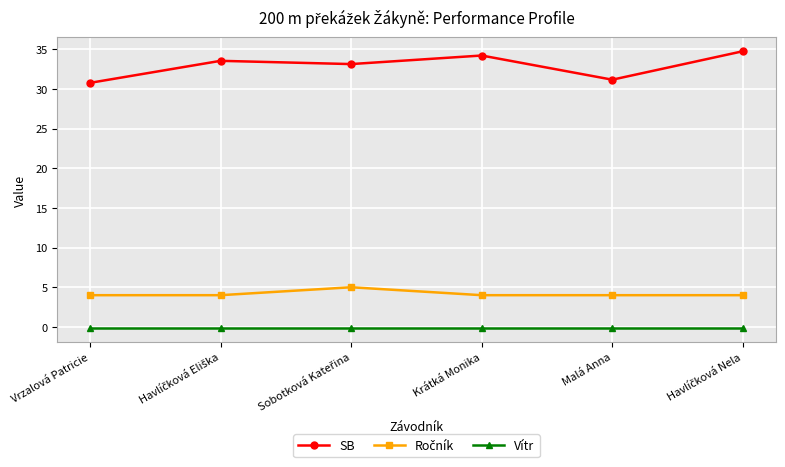

What is the maximum value shown in the chart?

34.8